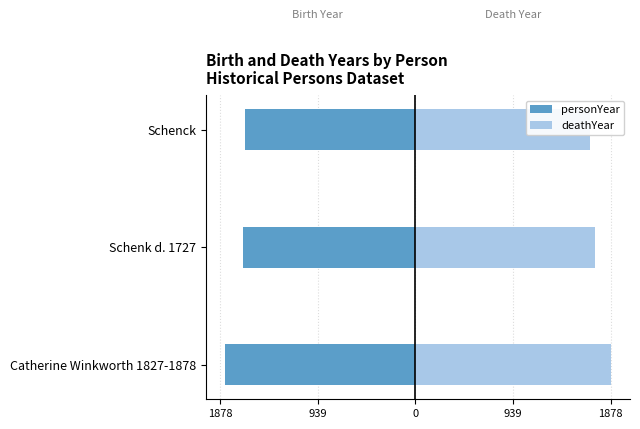

The deathYear series shows 2967 at Schenck. True or false?

False